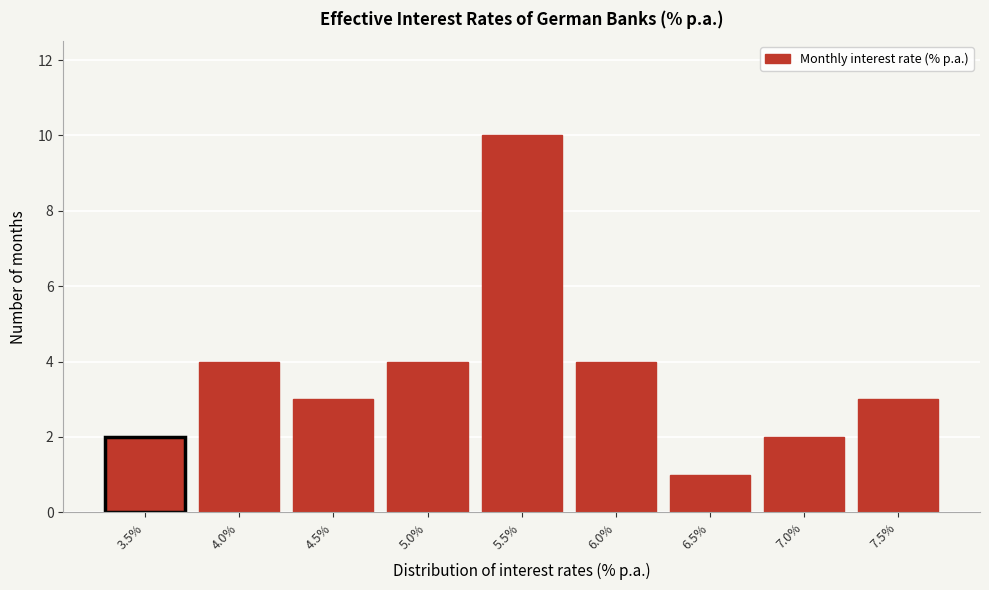

Reading right to left, what are all the values shown in this chart?

3	2	1	4	10	4	3	4	2